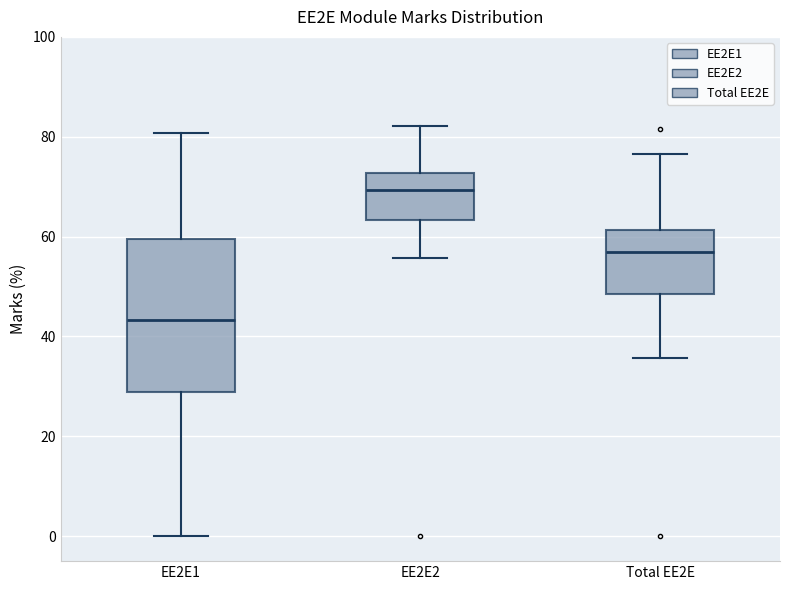

Which box is the tallest, from its lower edge to its upper edge?

EE2E1